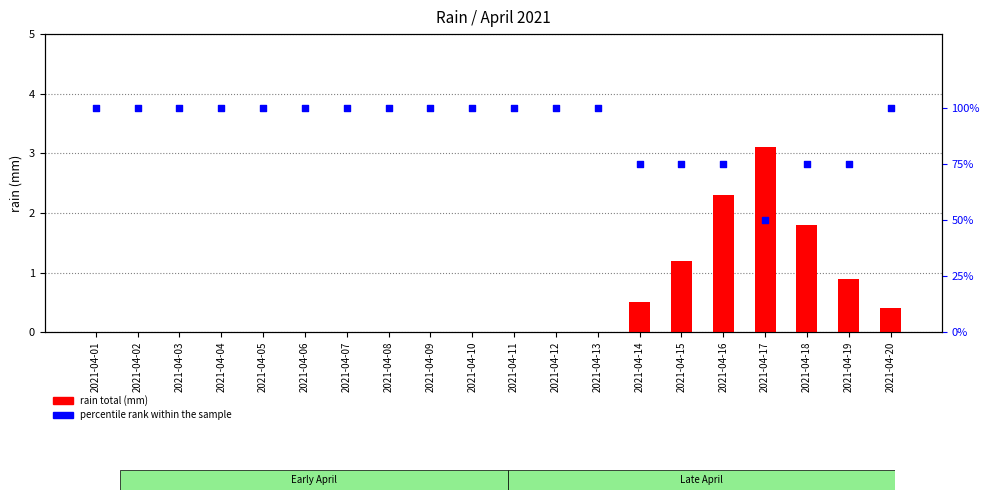

Is the value of percentile rank within the sample at 2021-04-03 greater than the value of rain total (mm) at 2021-04-06?

Yes